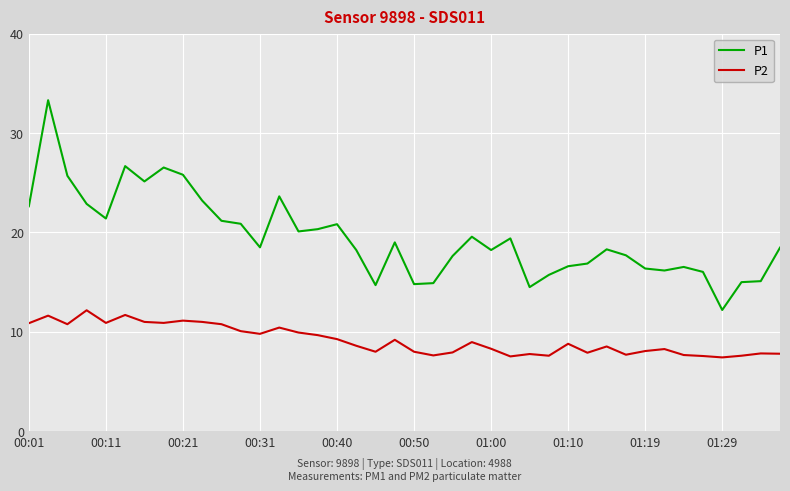

Which series has the widest spread of values?

P1